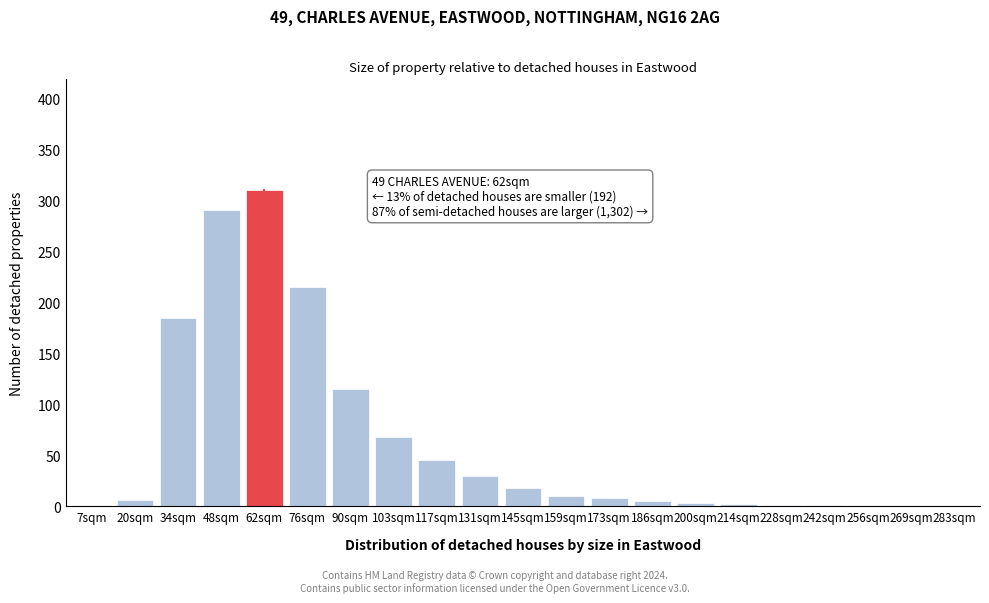

True or false: the data shows 41 at 103sqm.

False